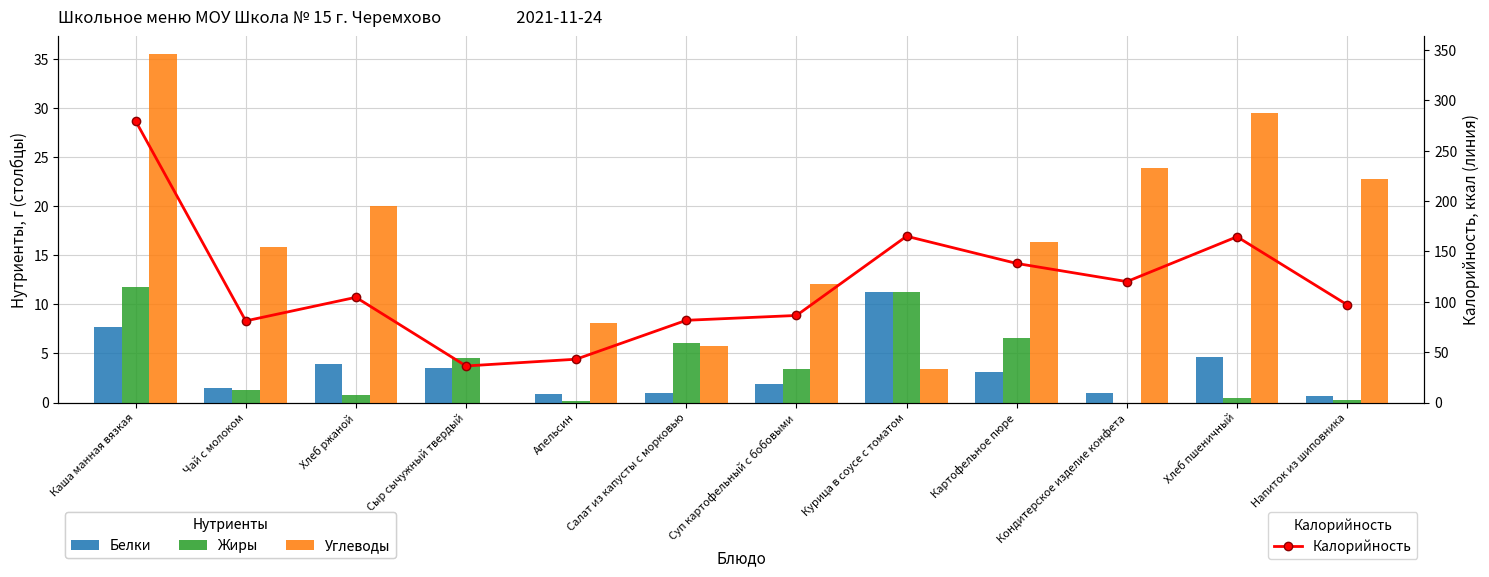

Which series has the largest total across all categories?

Калорийность